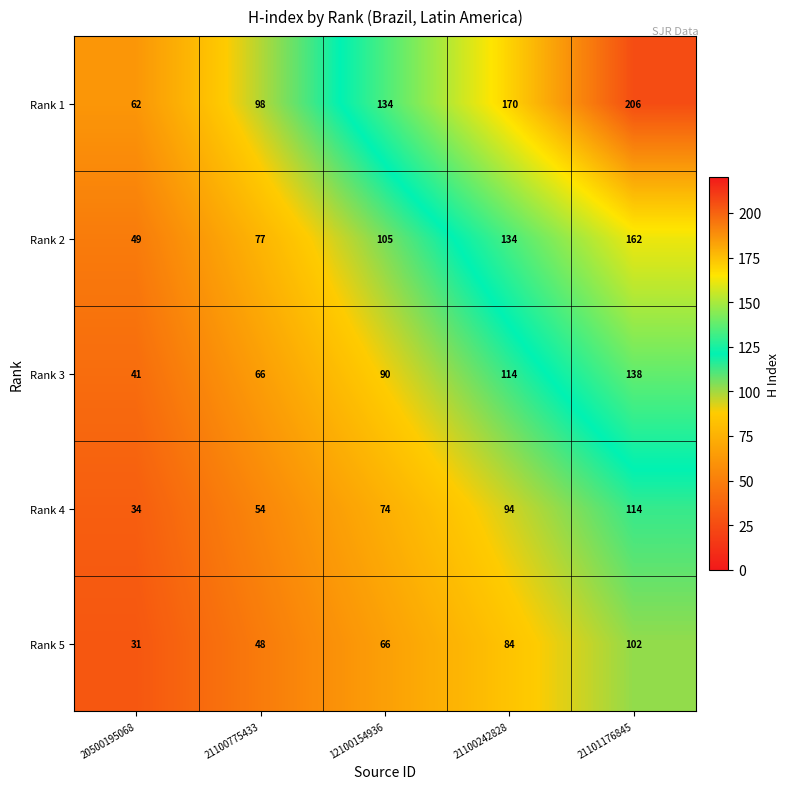

Rank the series by their maximum value, from lowest to highest.

Rank 5, Rank 4, Rank 3, Rank 2, Rank 1